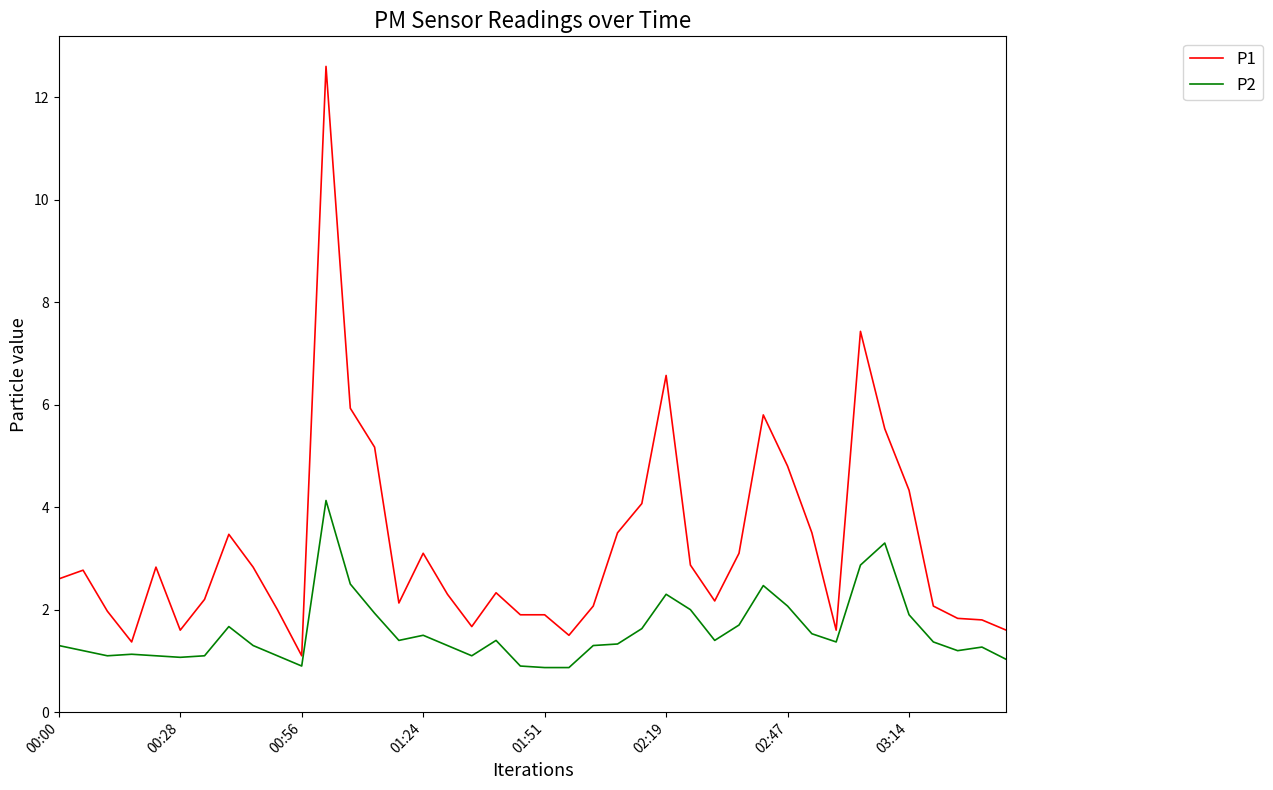

Which series has the largest total across all categories?

P1